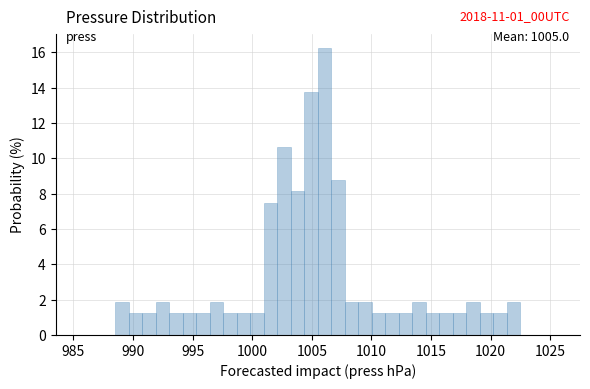

Around what value on the x-axis is the tallest bar? Give the approximate position of its centre, as read against the axis.

1006.0